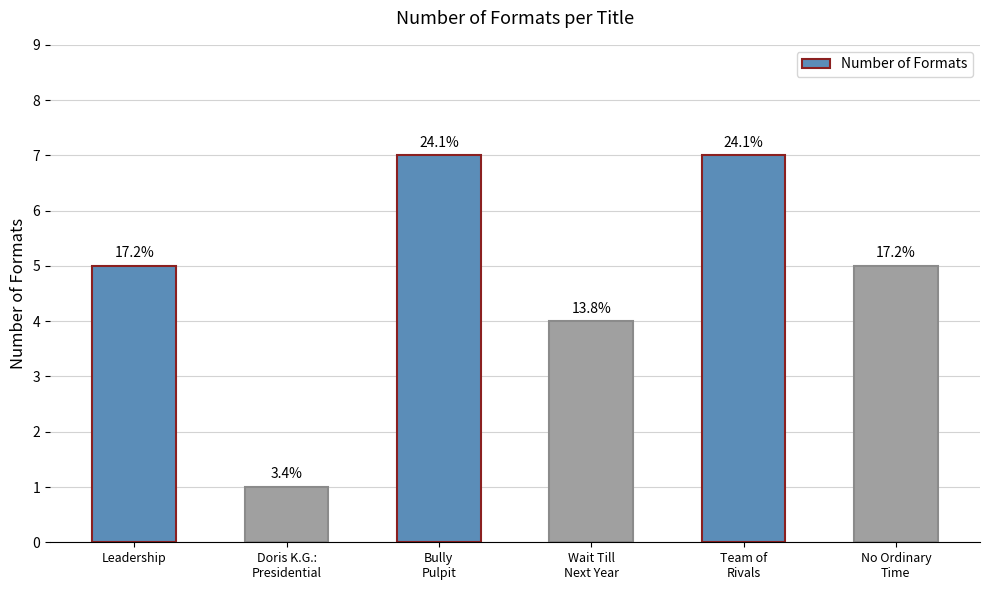

Which category has the lowest value across all series?

Doris K.G.:
Presidential